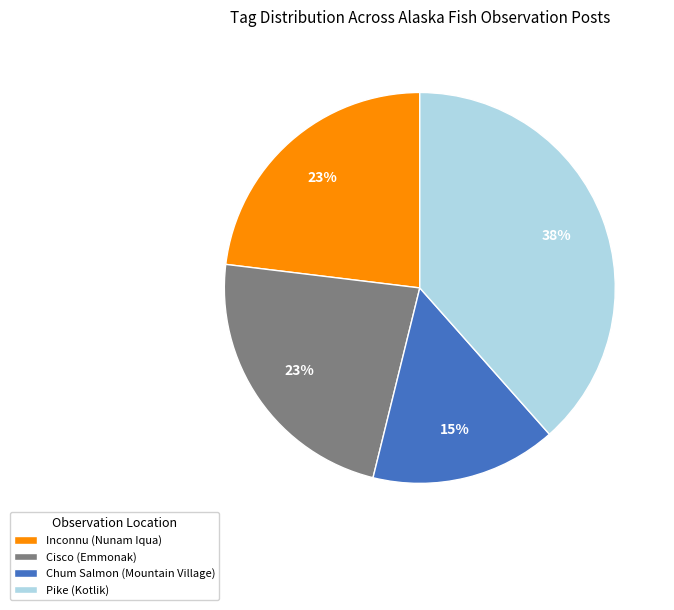

Does Cisco (Emmonak) represent more than half of the total?

No